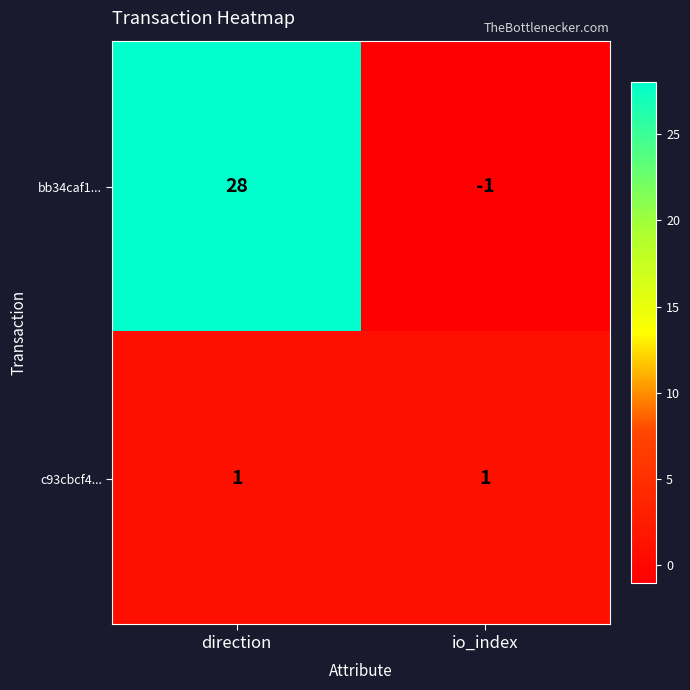

Which series has the widest spread of values?

bb34caf1...